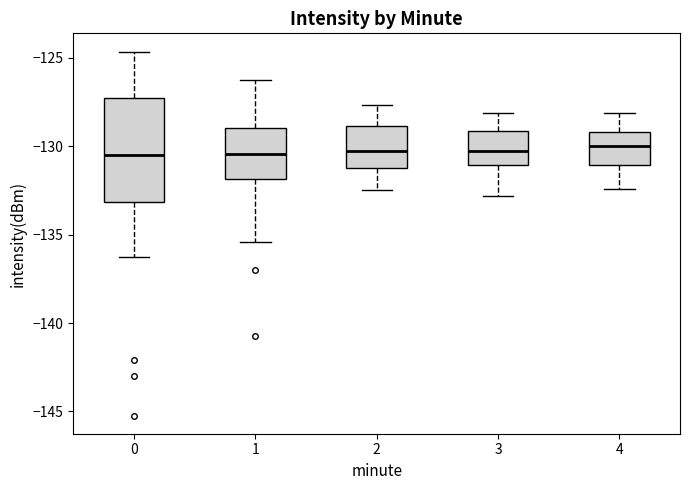

Reading left to right, transcribe this box plot: for each box, give where its median line is, the range the box spans, and where its two whiskers end, as read against the y-axis. The values are not printed on the chart, so give them approximately, as read against the axis.

0: median -130.5, box -133.0 to -127.5, whiskers -136.5 to -124.5
1: median -130.5, box -132.0 to -129.0, whiskers -135.5 to -126.5
2: median -130.0, box -131.0 to -129.0, whiskers -132.5 to -127.5
3: median -130.0, box -131.0 to -129.0, whiskers -133.0 to -128.0
4: median -130.0, box -131.0 to -129.0, whiskers -132.5 to -128.0